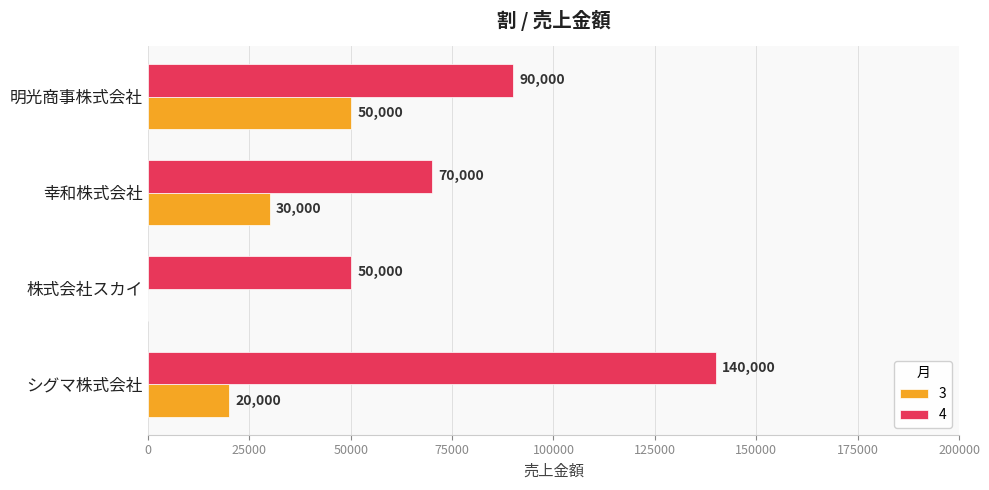

The 3 series shows 0 at 株式会社スカイ. True or false?

True